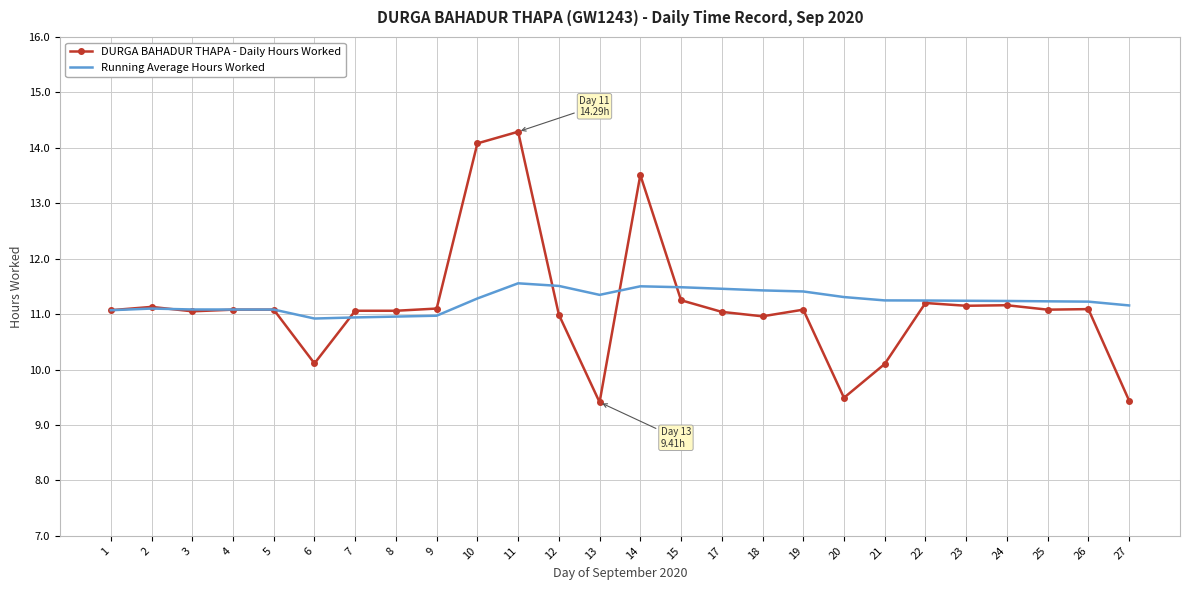

At which category does the chart reach its peak across all series?

11